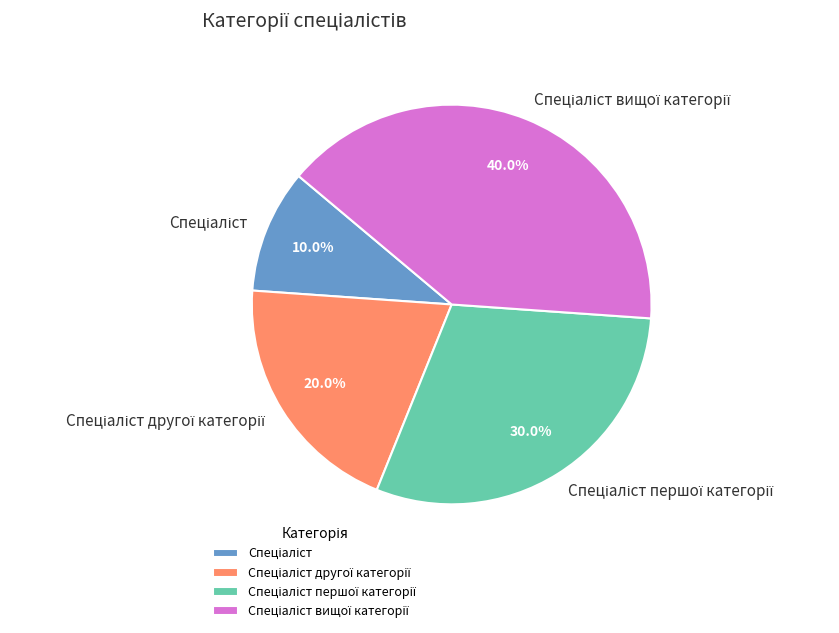

Is there any slice that represents more than half of the pie?

No